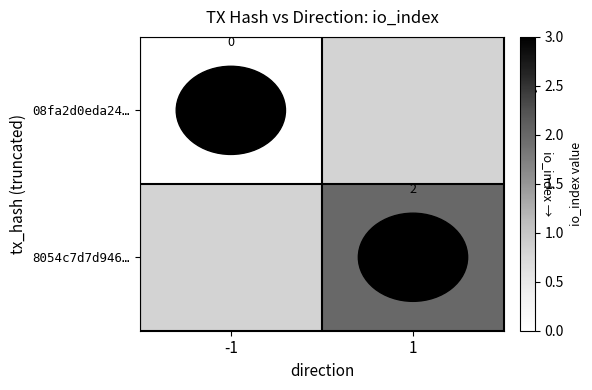

How many values in 8054c7d7d946… are above zero?

1